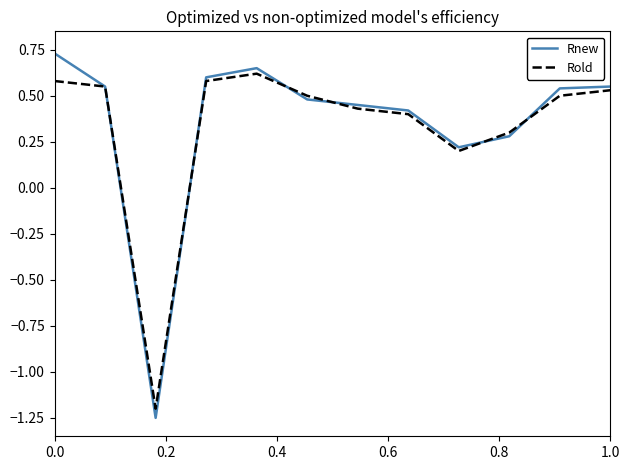

At how many categories does at least one series exceed 0?

11